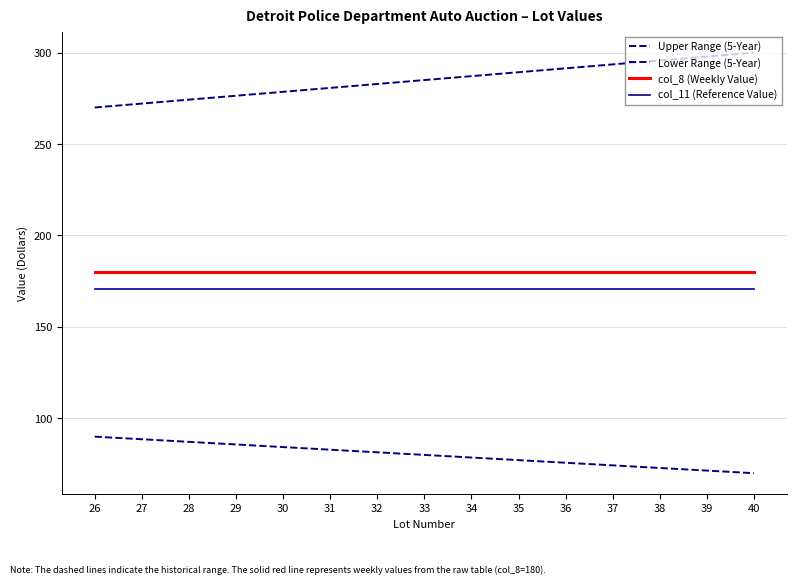

Does the chart have visible grid lines?

Yes